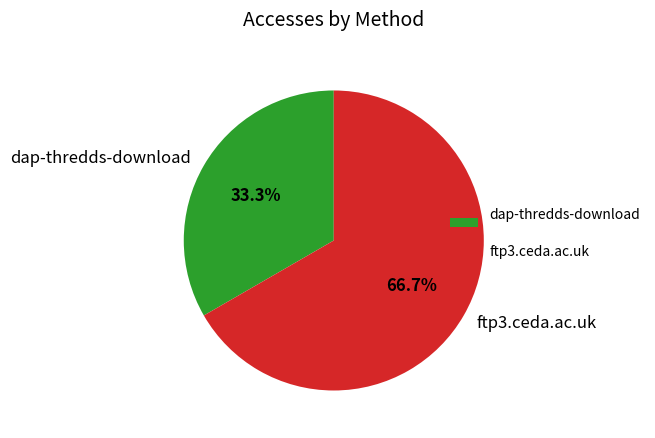

How many slices are in this pie chart?

2